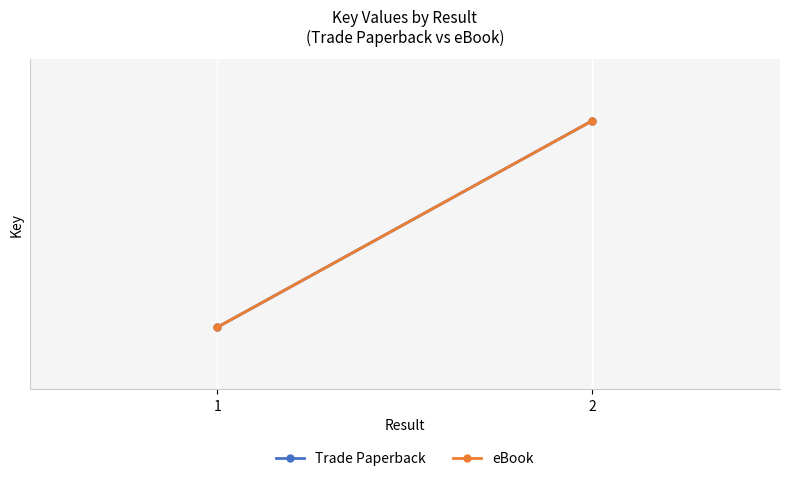

How many data points in eBook are less than 35171981?

1